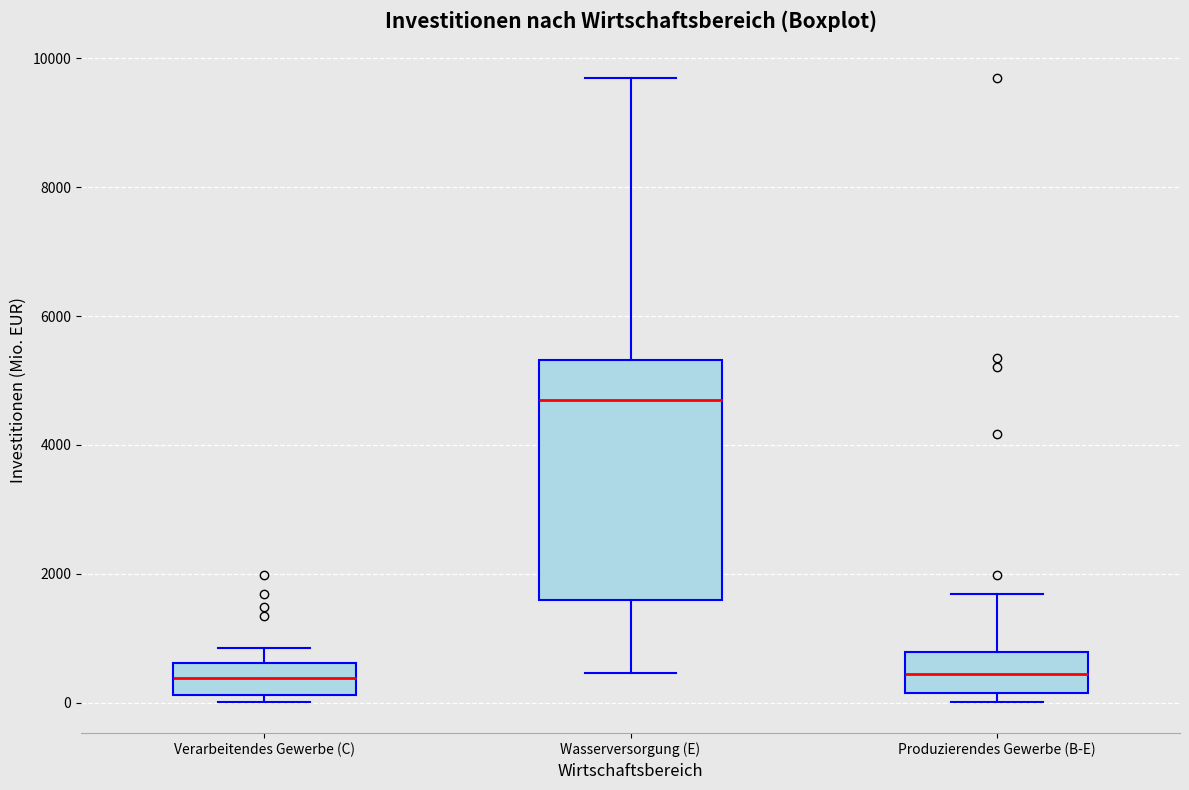

Which box is the tallest, from its lower edge to its upper edge?

Wasserversorgung (E)